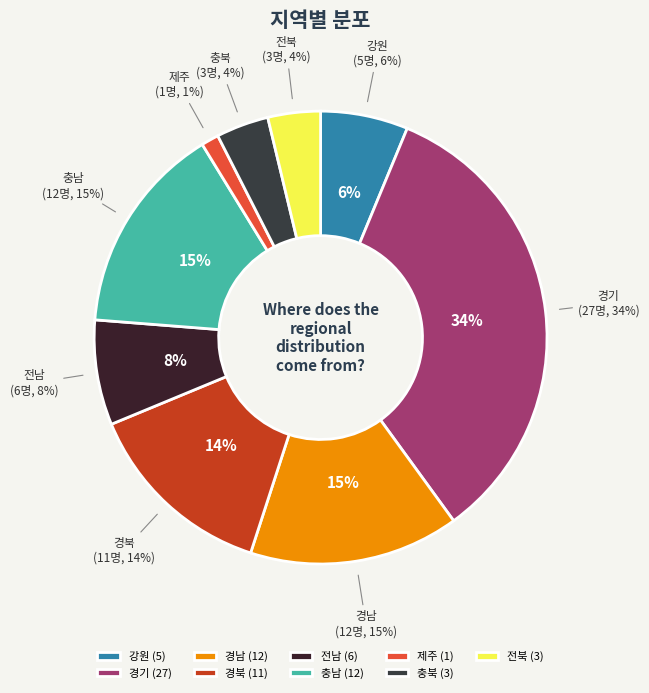

Is there any slice that represents more than half of the pie?

No